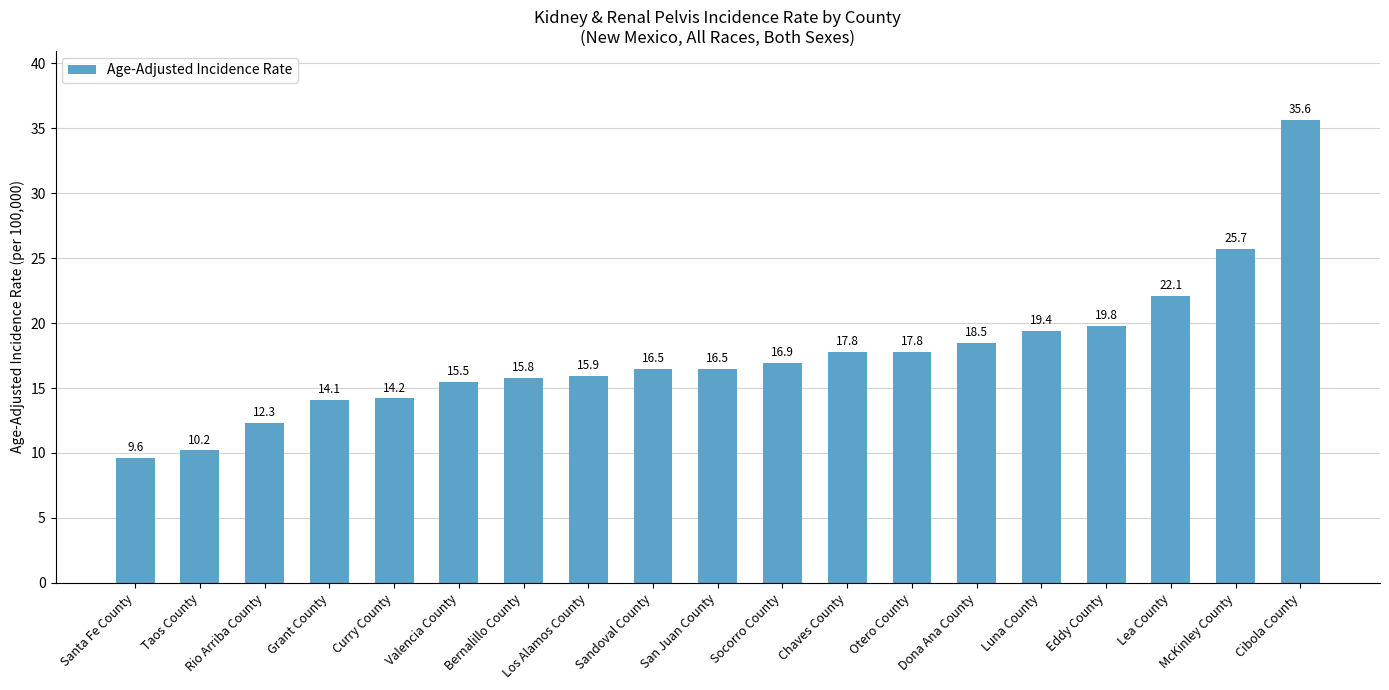

What is the maximum value shown in the chart?

35.6